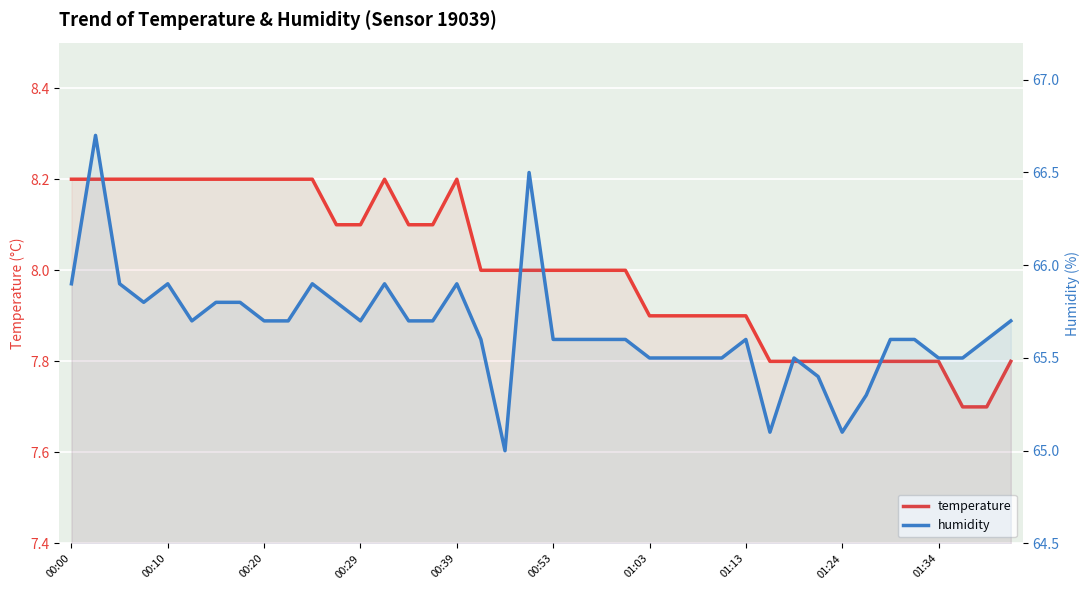

What is the difference between the second highest and second lowest values in the temperature series?

0.5